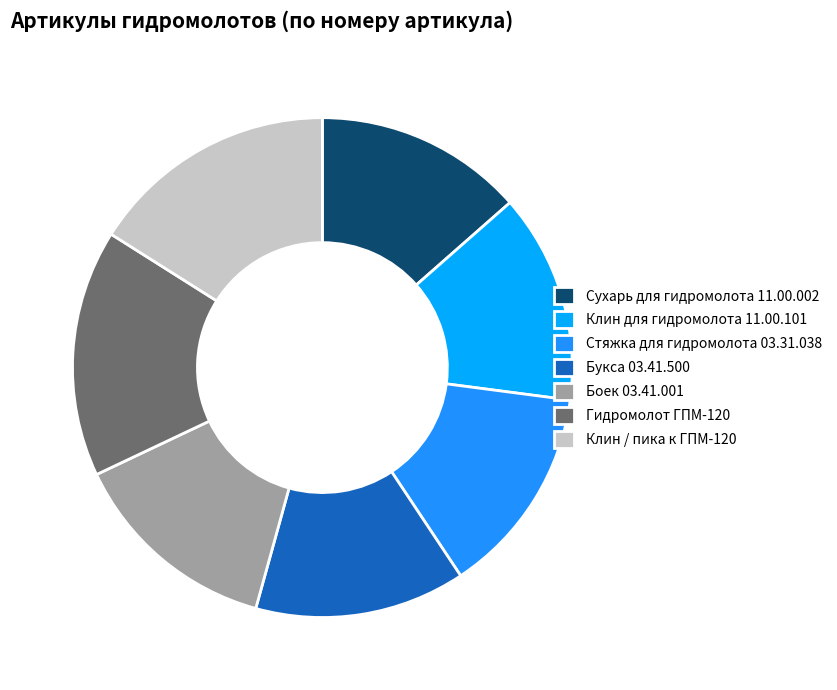

Approximately how many times larger is the value at Букса 03.41.500 compared to Клин для гидромолота 11.00.101?

1.0